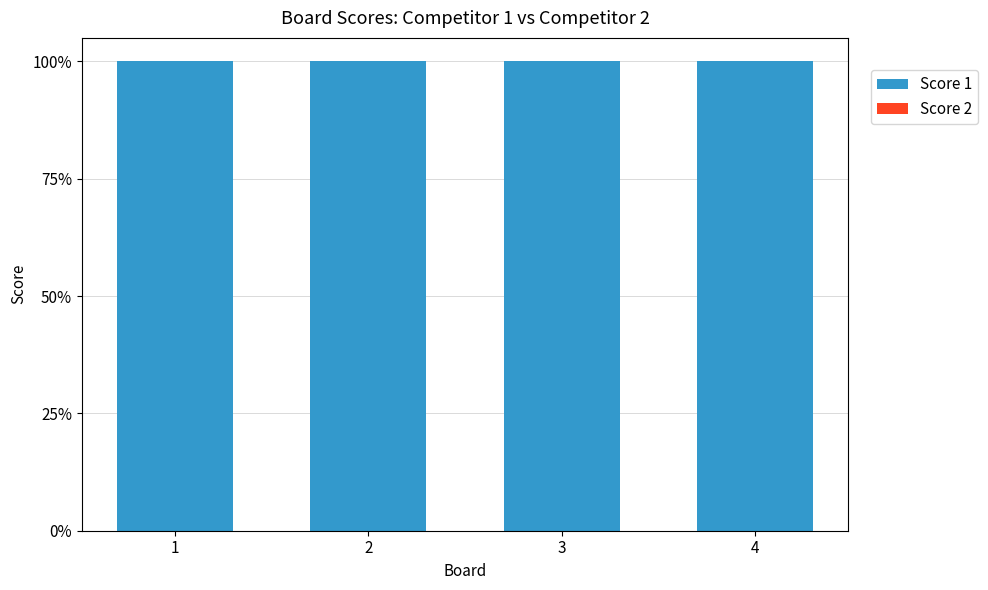

Is the value of Score 1 at 1 greater than the value of Score 2 at 2?

Yes